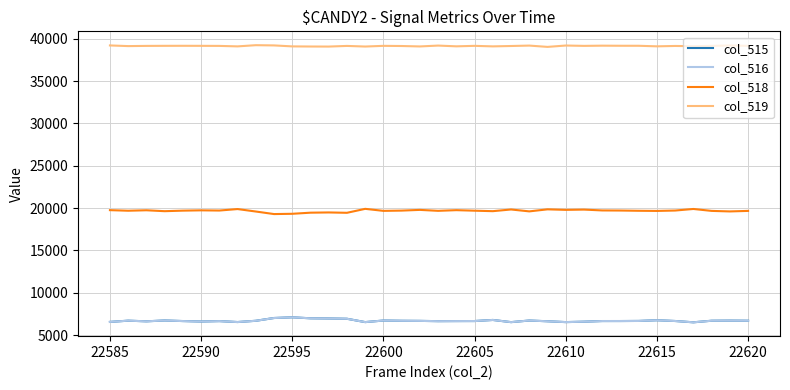

True or false: col_519 and col_515 cross at least once.

False